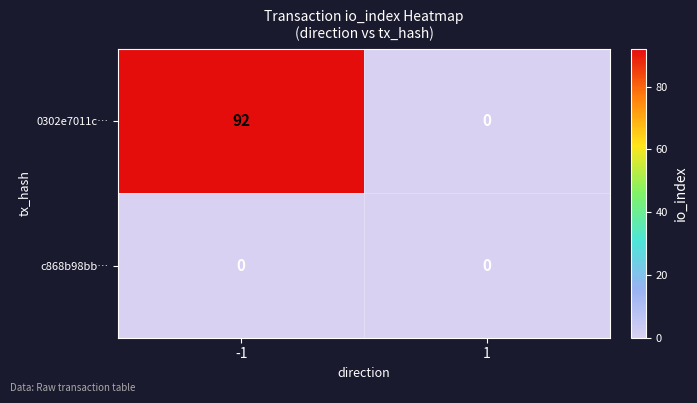

What is the maximum value for 0302e7011c…?

92